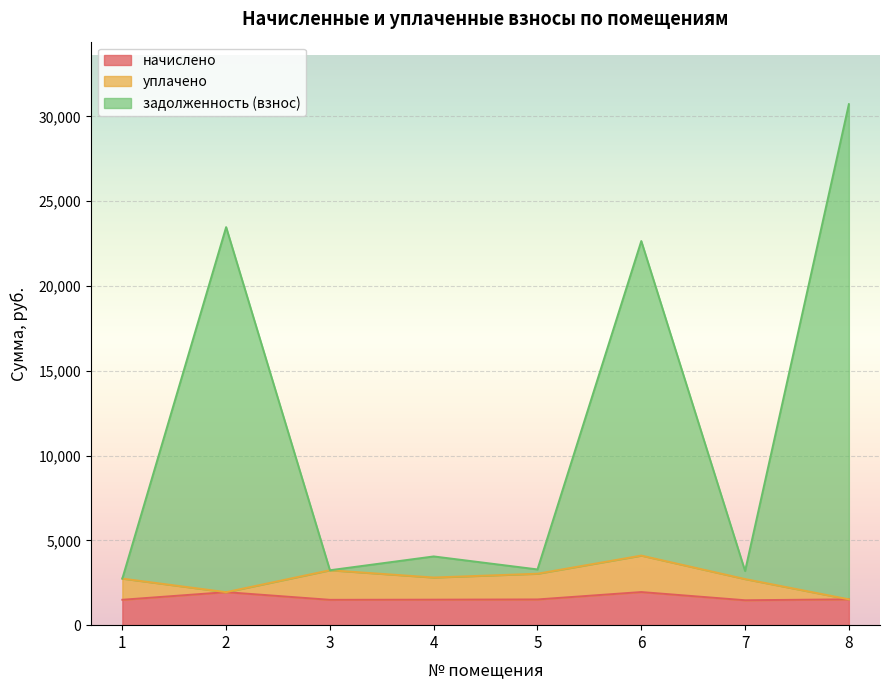

What is the value of the начислено point at the 5th from the left?

1516.9